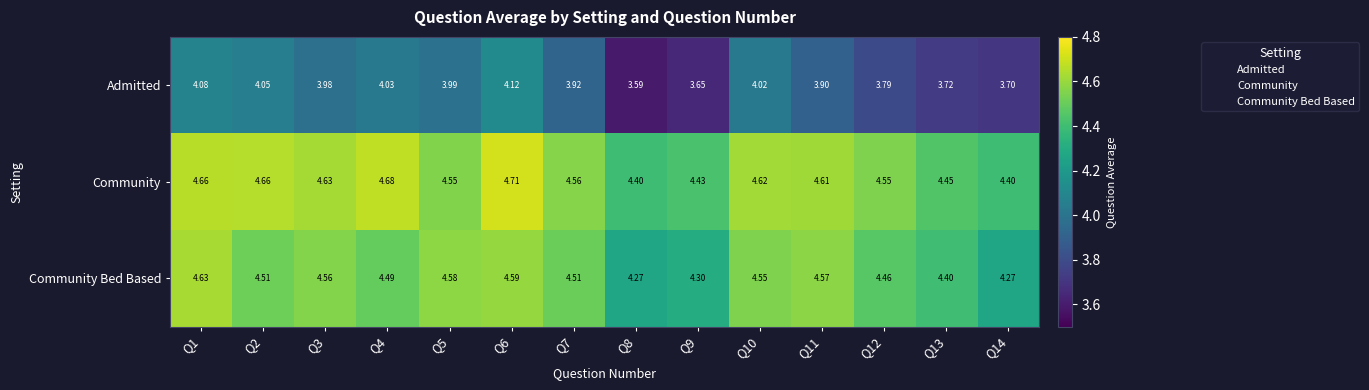

List the series in order of their peak value, lowest first.

Admitted, Community Bed Based, Community